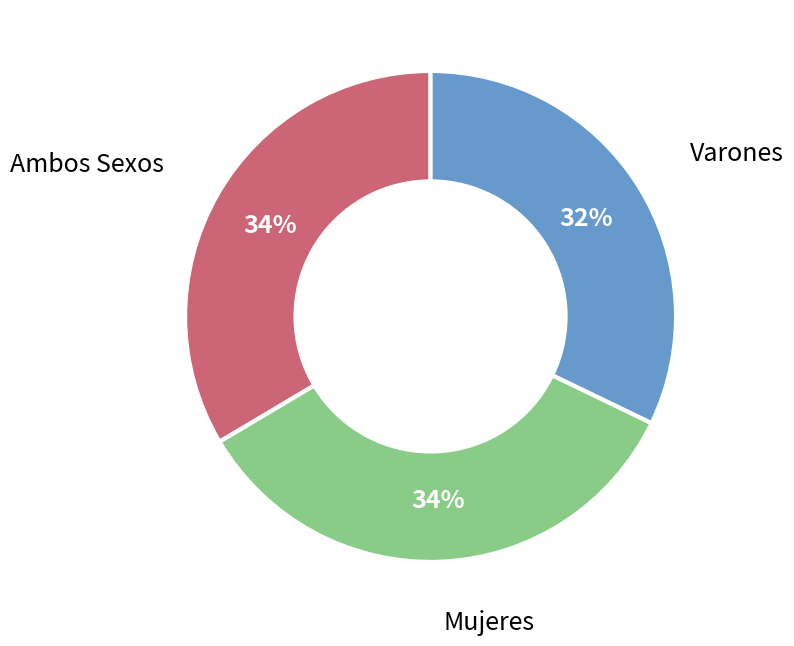

True or false: Ambos Sexos accounts for 34% of the total.

True